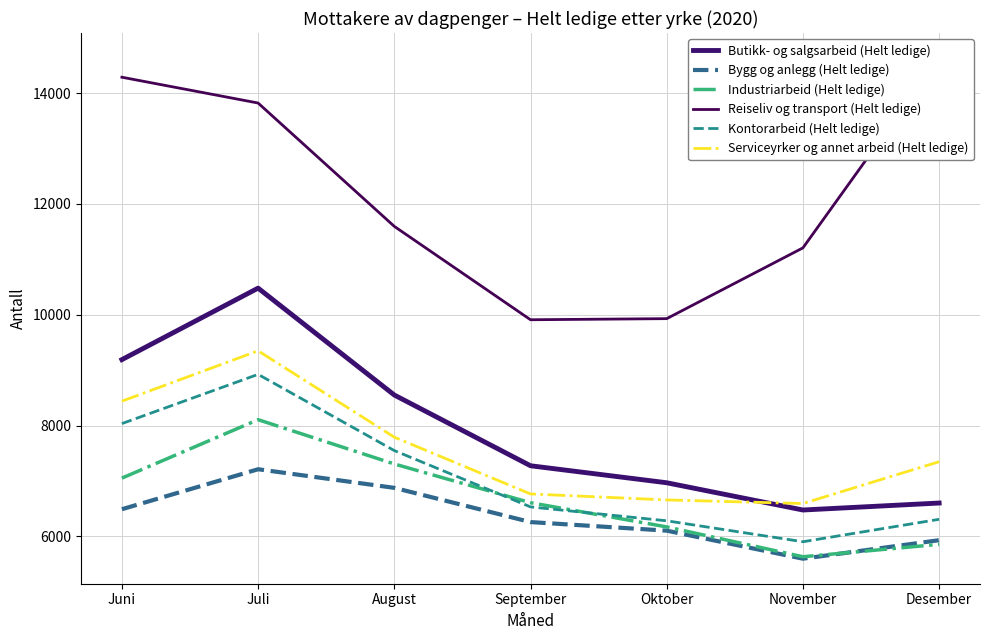

What is the average value of the Serviceyrker og annet arbeid (Helt ledige) series?

7563